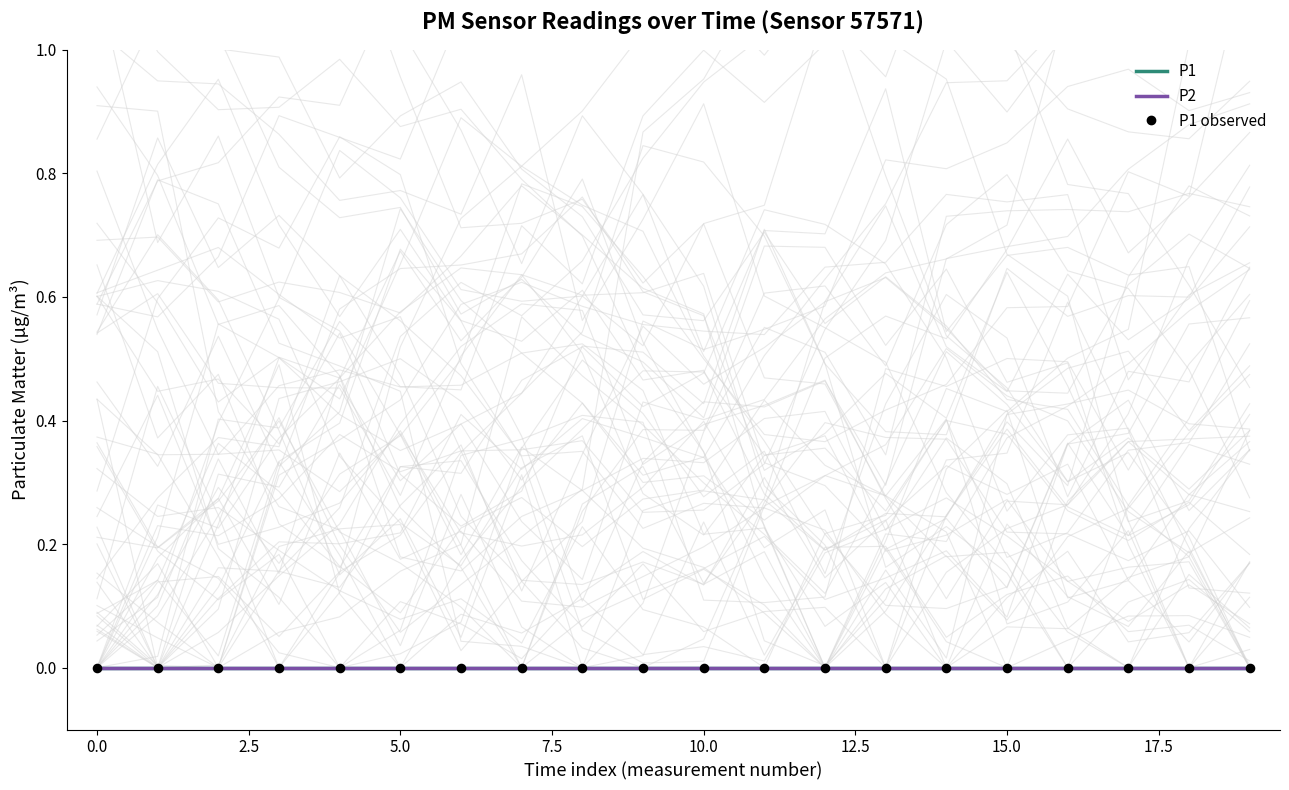

Is the value of P1 at 16 greater than the value of background traces at 13?

No